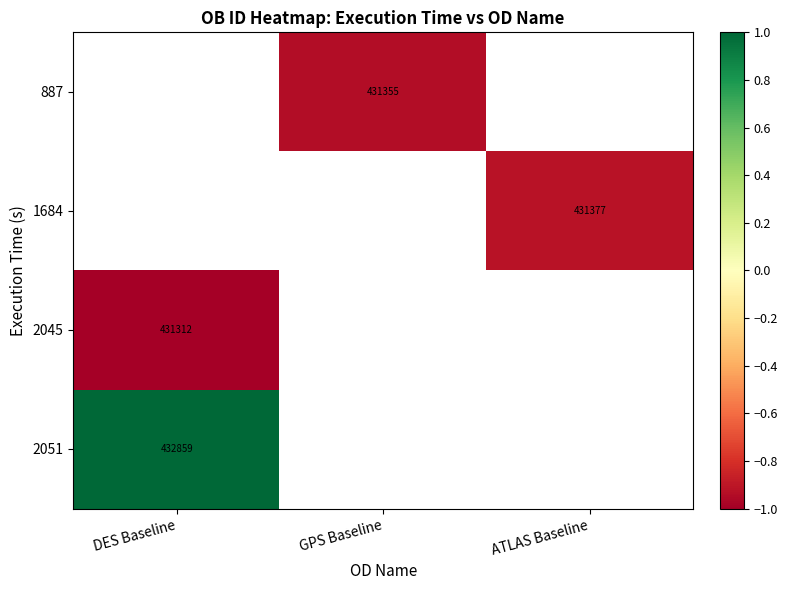

What is the minimum value shown in the chart?

-1.0